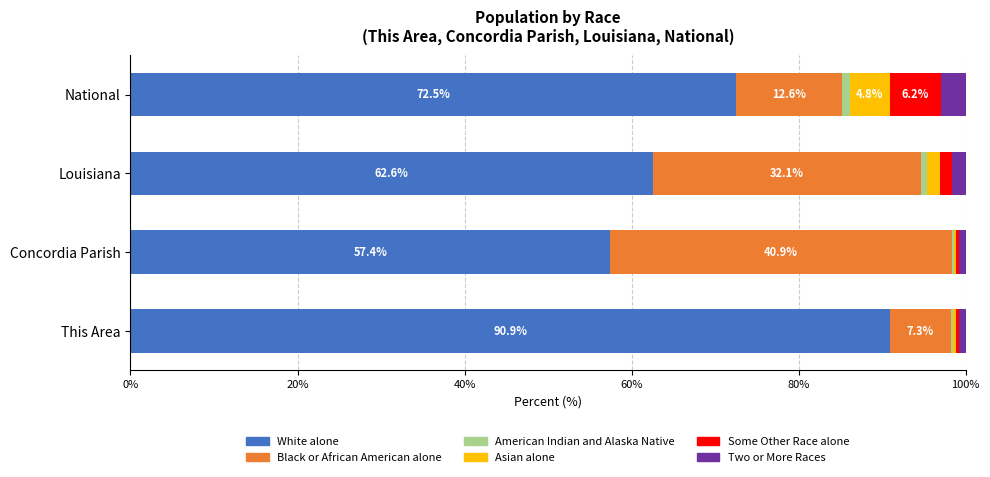

True or false: White alone has a value of 18.3 at Concordia Parish.

False